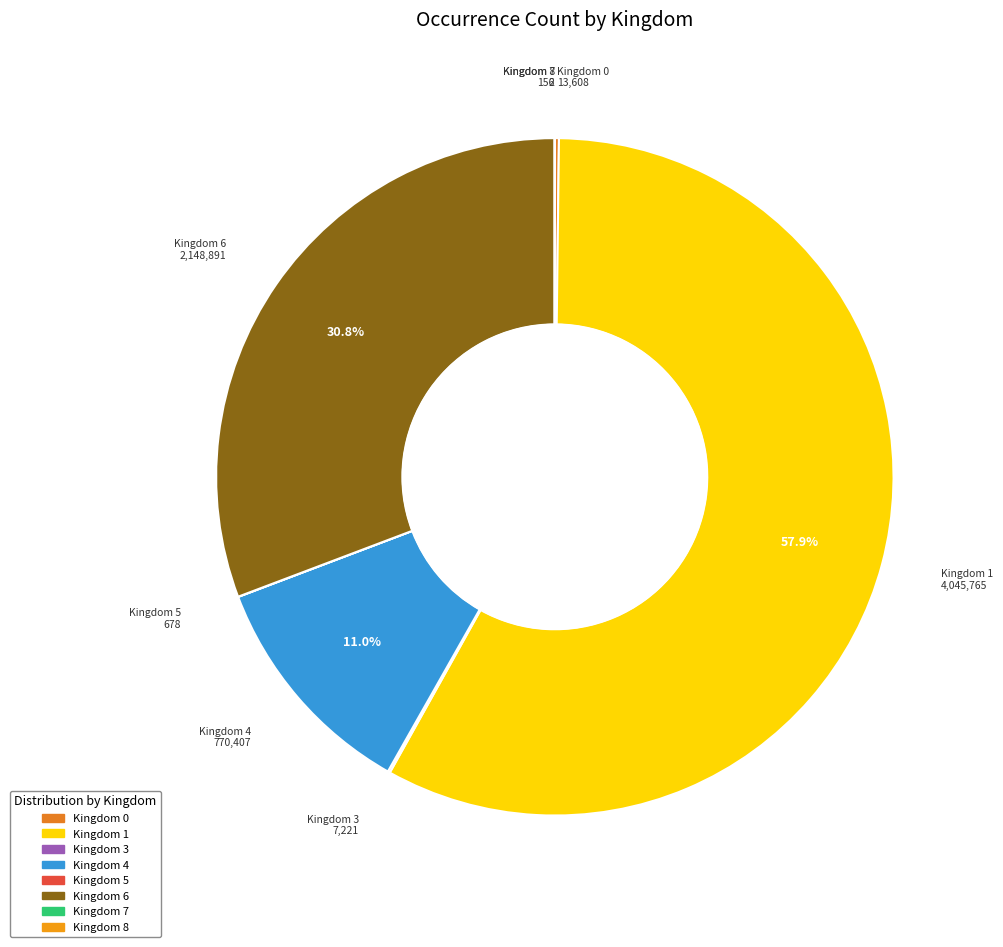

What is the ratio of the value at Kingdom 1 to the value at Kingdom 6?

1.9